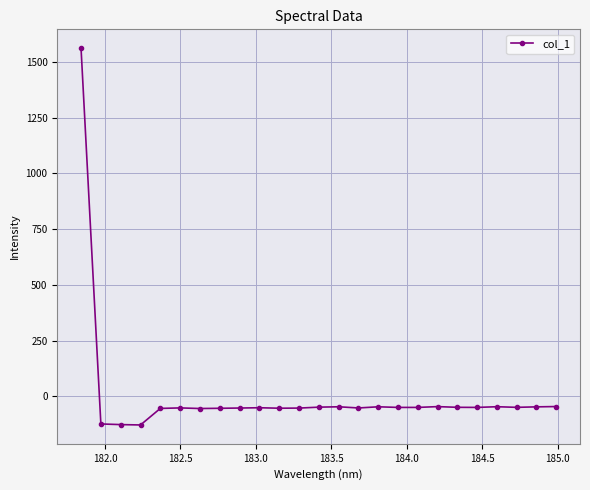

What is the minimum value shown in the chart?

-128.7